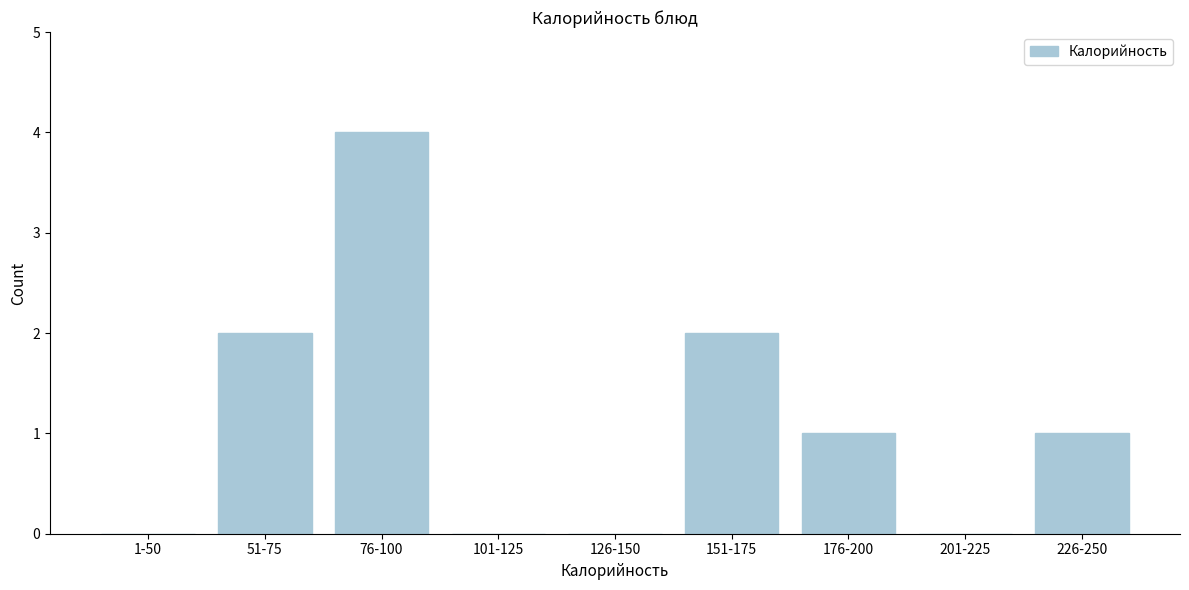

Reading right to left, transcribe all the data shown in this chart.

226-250=1	201-225=0	176-200=1	151-175=2	126-150=0	101-125=0	76-100=4	51-75=2	1-50=0